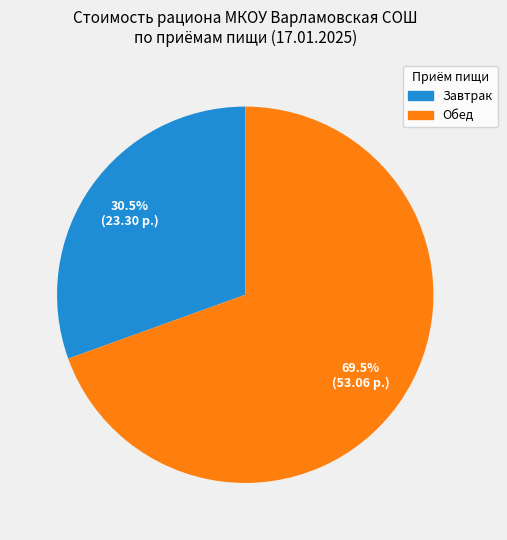

Does any single category account for the majority?

Yes